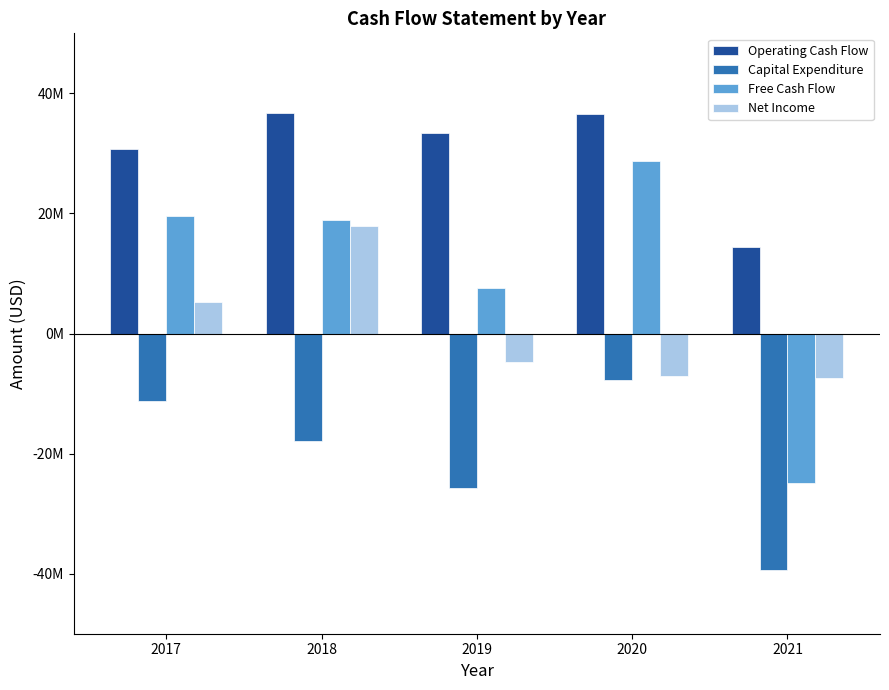

What is the sum of all Operating Cash Flow values?

151898000